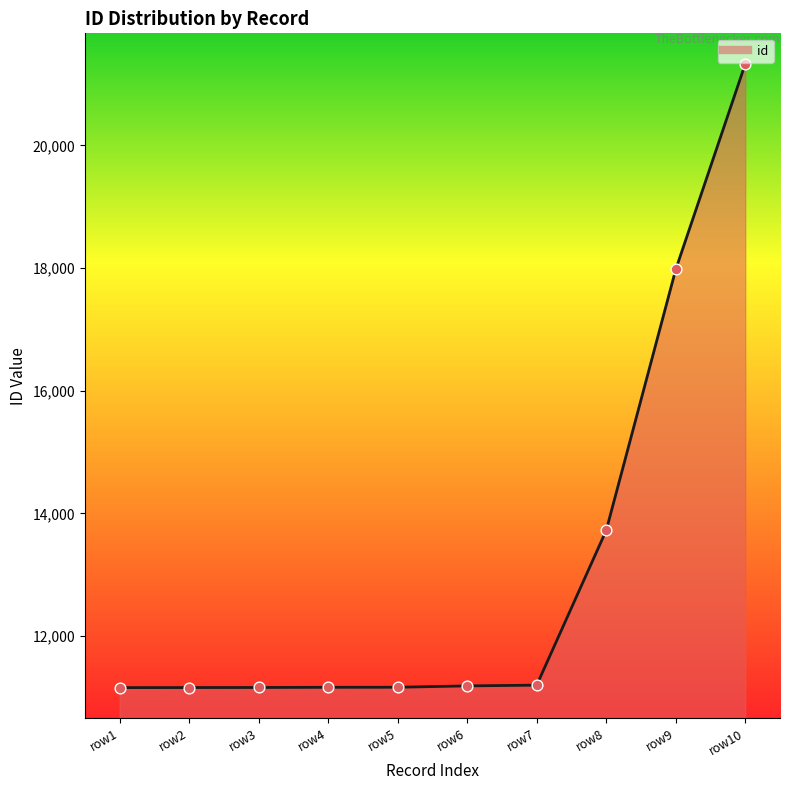

Which series has the largest total across all categories?

id_line